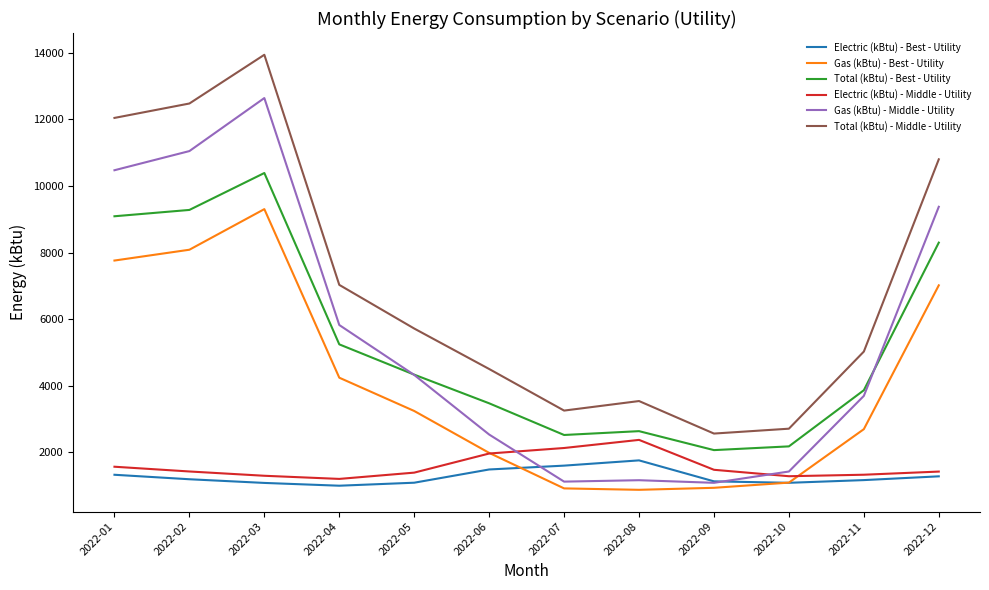

At which category does Total (kBtu) - Middle - Utility reach its first local valley?

2022-07